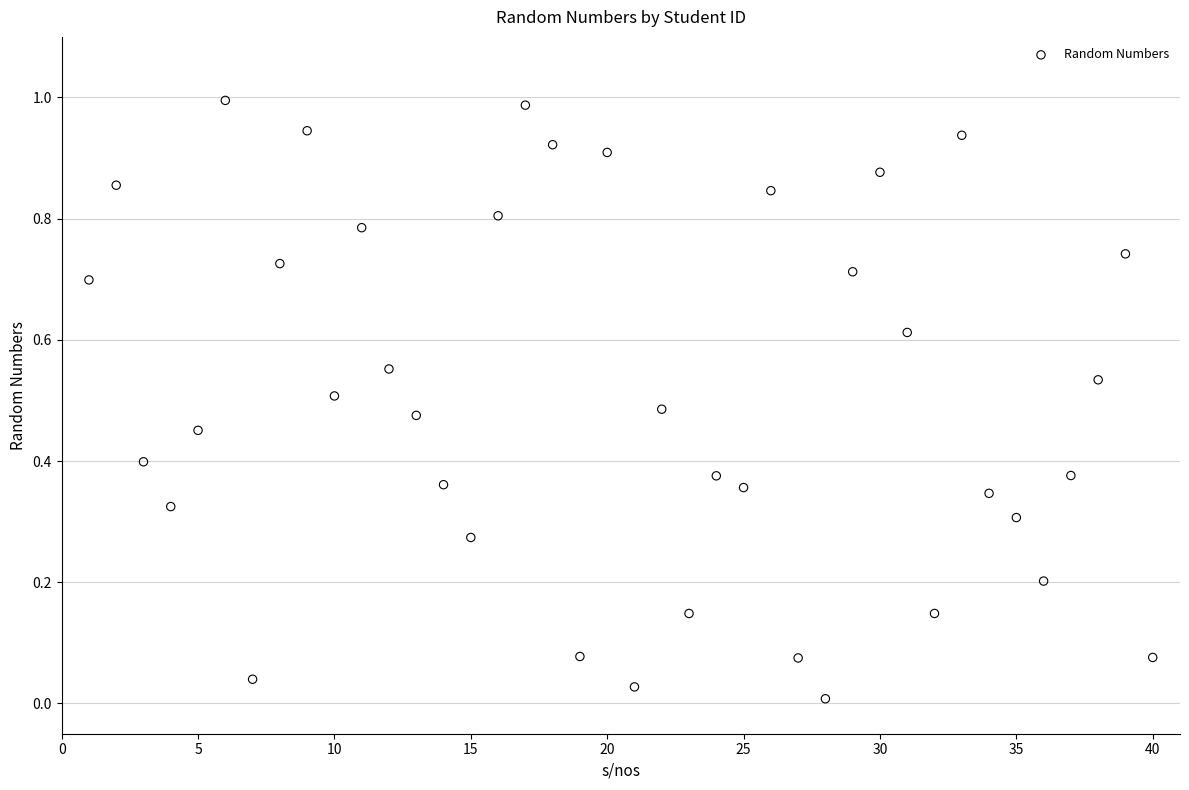

How many data points are displayed?

40